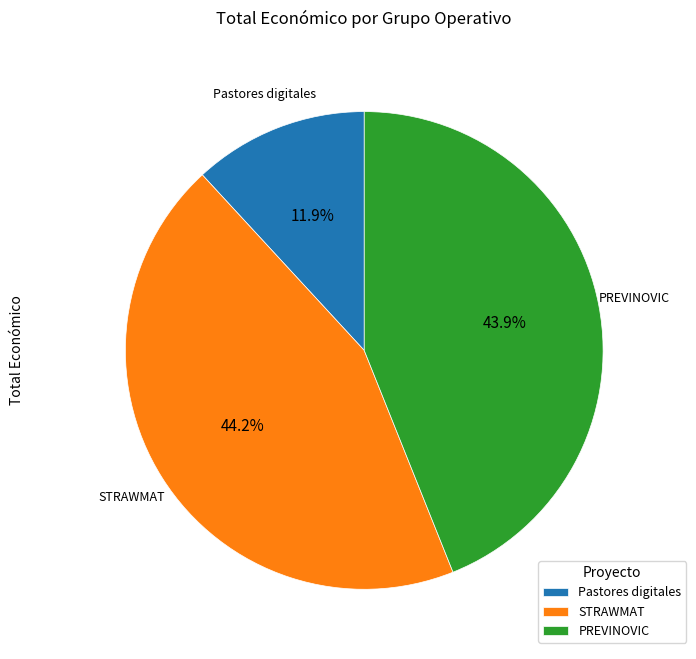

To the nearest percent, what is the difference between the Pastores digitales and PREVINOVIC slice percentages?

32%